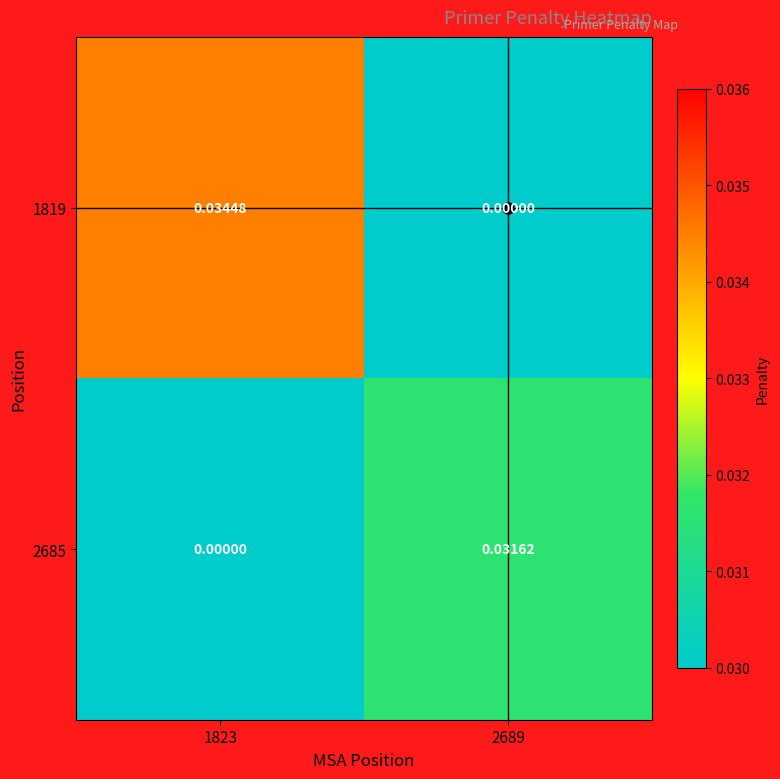

Is the value of 2685 at 2689 greater than the value of 1819 at 1823?

No